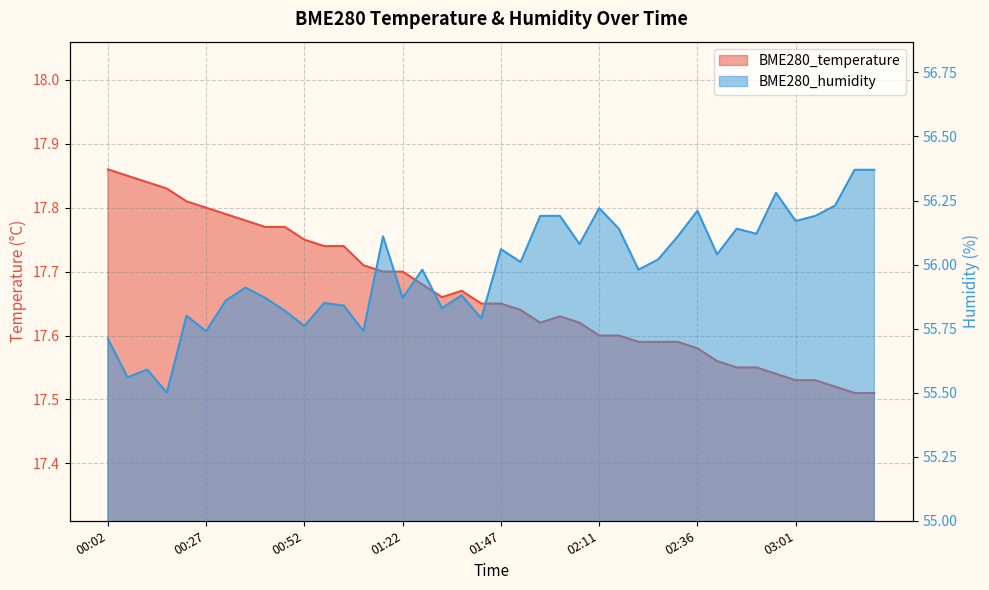

Where is the first local maximum for BME280_temperature?

01:37